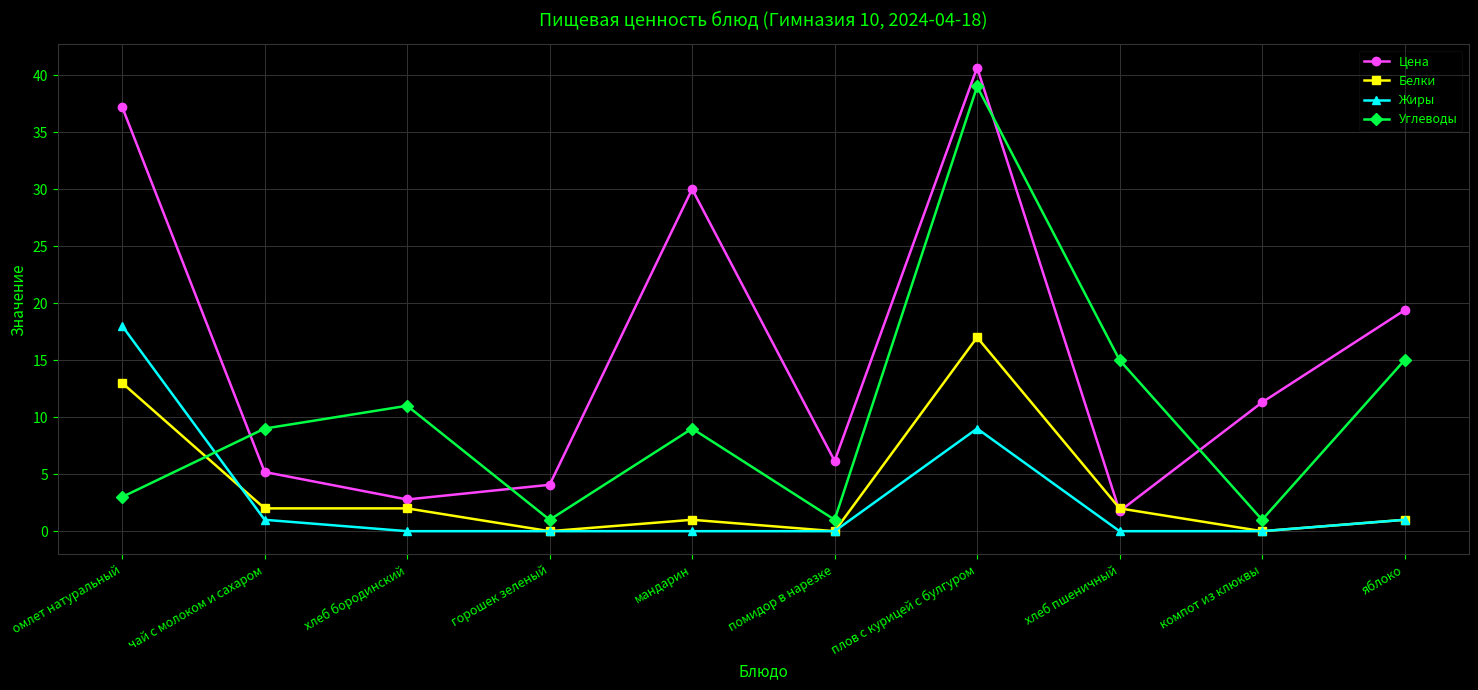

Reading left to right, transcribe all the data shown in this chart.

Цена: омлет натуральный=37.2	чай с молоком и сахаром=5.2	хлеб бородинский=2.8	горошек зеленый=4.1	мандарин=30.0	помидор в нарезке=6.2	плов с курицей с булгуром=40.7	хлеб пшеничный=1.8	компот из клюквы=11.3	яблоко=19.4
Белки: омлет натуральный=13.0	чай с молоком и сахаром=2.0	хлеб бородинский=2.0	горошек зеленый=0.0	мандарин=1.0	помидор в нарезке=0.0	плов с курицей с булгуром=17.0	хлеб пшеничный=2.0	компот из клюквы=0.0	яблоко=1.0
Жиры: омлет натуральный=18.0	чай с молоком и сахаром=1.0	хлеб бородинский=0.0	горошек зеленый=0.0	мандарин=0.0	помидор в нарезке=0.0	плов с курицей с булгуром=9.0	хлеб пшеничный=0.0	компот из клюквы=0.0	яблоко=1.0
Углеводы: омлет натуральный=3.0	чай с молоком и сахаром=9.0	хлеб бородинский=11.0	горошек зеленый=1.0	мандарин=9.0	помидор в нарезке=1.0	плов с курицей с булгуром=39.0	хлеб пшеничный=15.0	компот из клюквы=1.0	яблоко=15.0